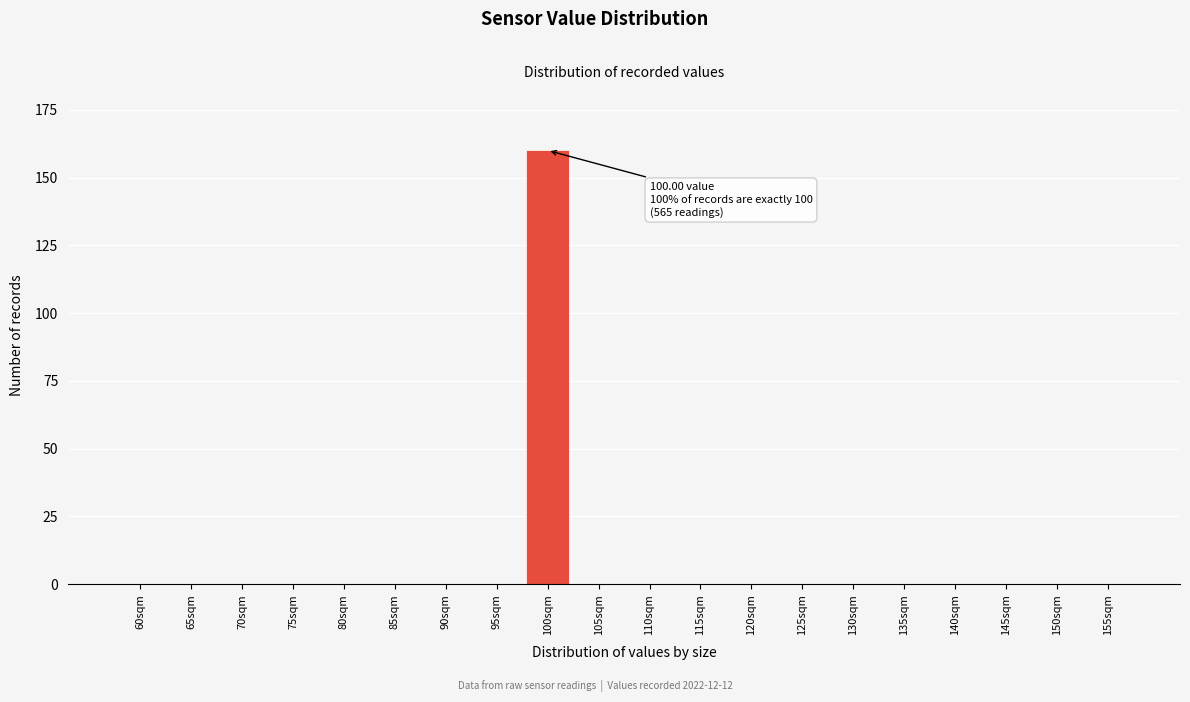

Reading right to left, extract all data points from this chart.

155sqm=0	150sqm=0	145sqm=0	140sqm=0	135sqm=0	130sqm=0	125sqm=0	120sqm=0	115sqm=0	110sqm=0	105sqm=0	100sqm=160	95sqm=0	90sqm=0	85sqm=0	80sqm=0	75sqm=0	70sqm=0	65sqm=0	60sqm=0